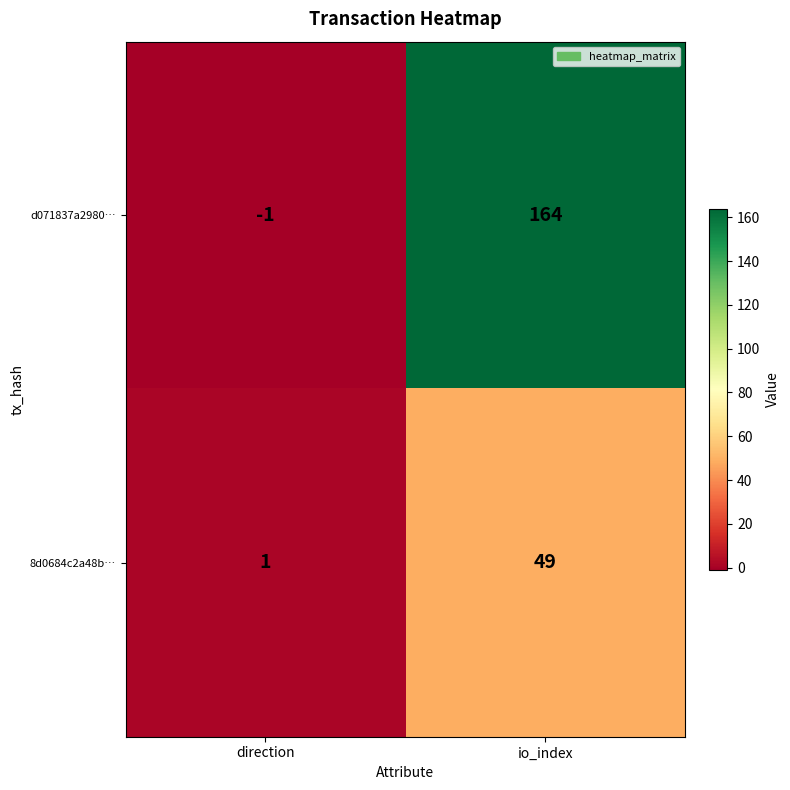

List the series in order of their overall mean, highest first.

d071837a2980…, 8d0684c2a48b…